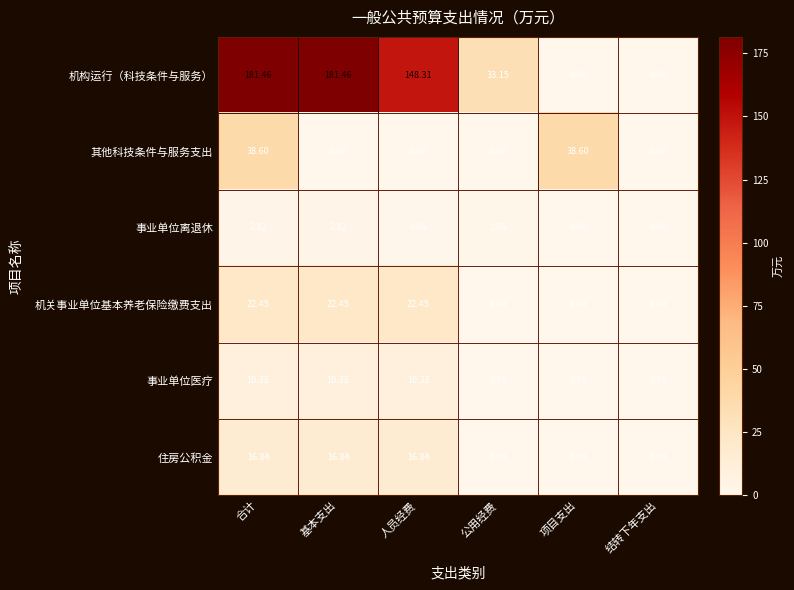

At 基本支出, list the series in order from smallest to largest.

其他科技条件与服务支出, 事业单位离退休, 事业单位医疗, 住房公积金, 机关事业单位基本养老保险缴费支出, 机构运行（科技条件与服务）